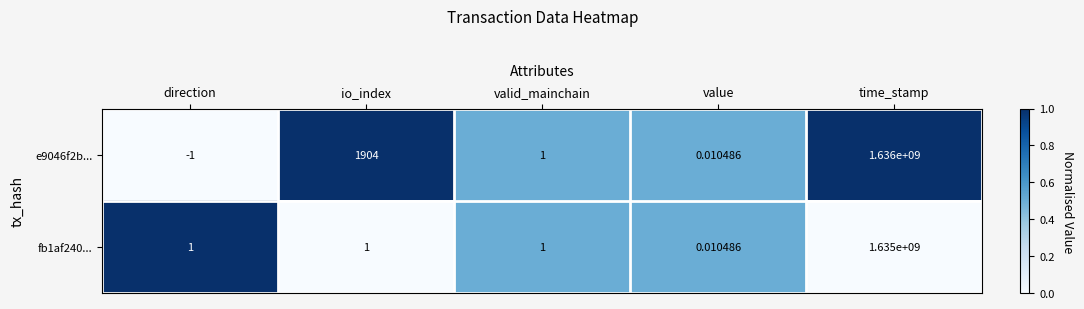

Rank the categories by e9046f2b... value from lowest to highest.

direction, value, valid_mainchain, io_index, time_stamp